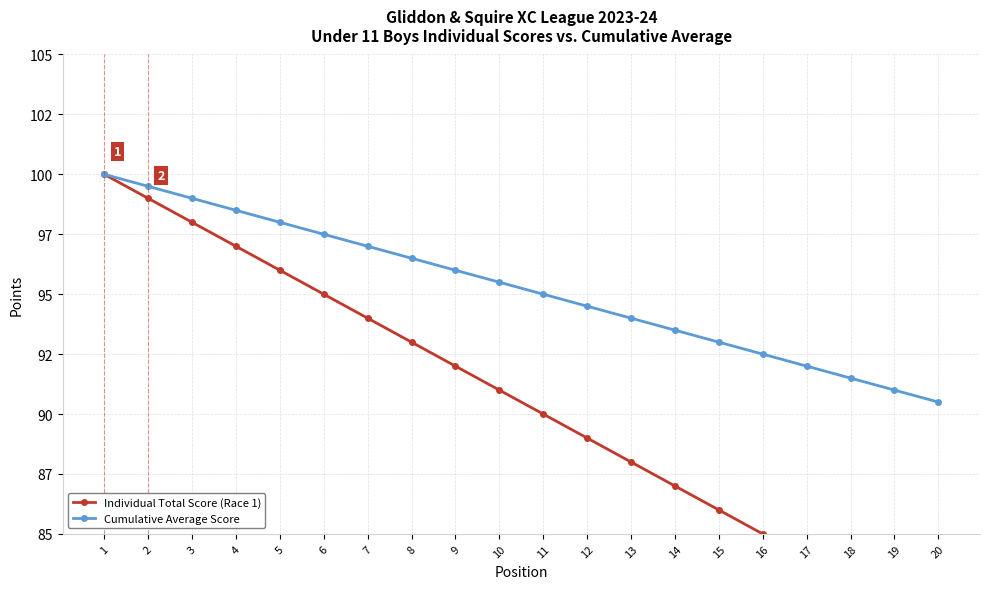

True or false: Individual Total Score (Race 1) and Cumulative Average Score cross at least once.

False